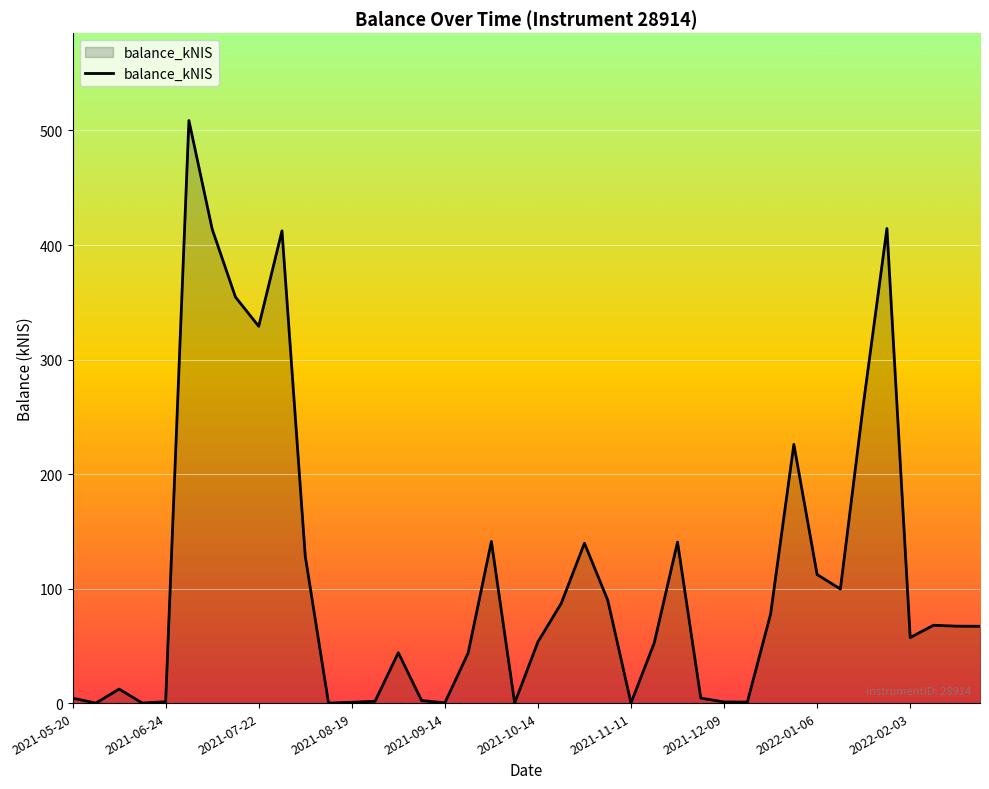

What is the sum of all values?

4419.9